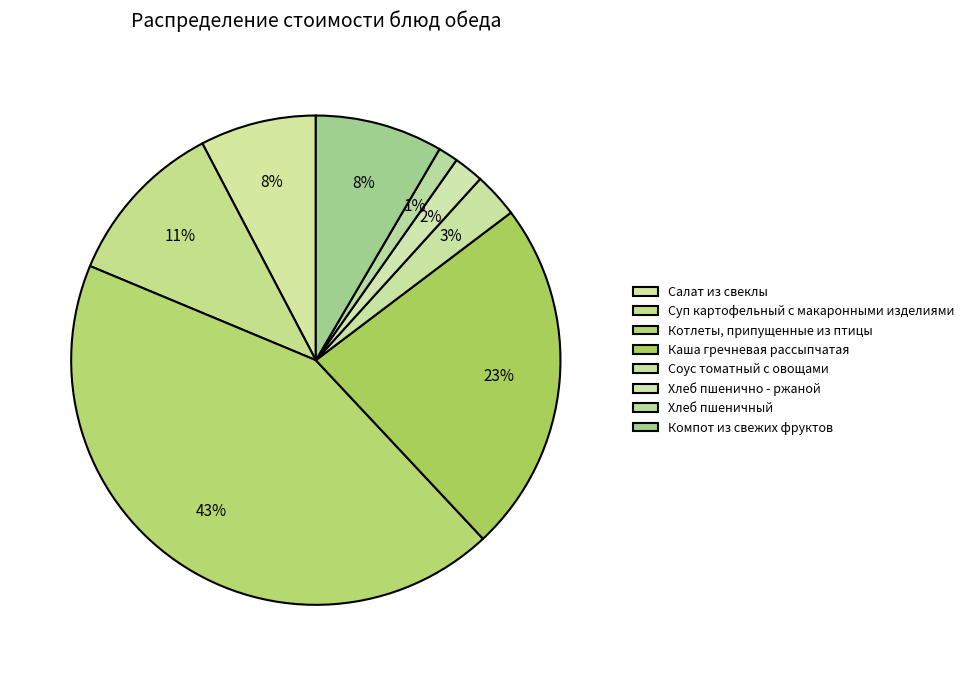

Does Каша гречневая рассыпчатая represent more than half of the total?

No